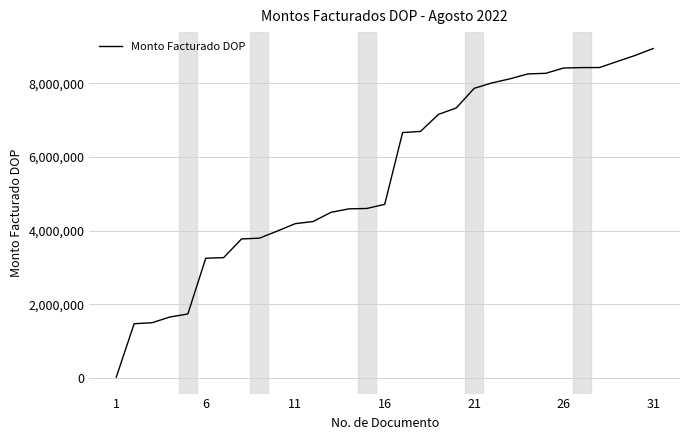

What is the greatest value displayed?

8943743.8